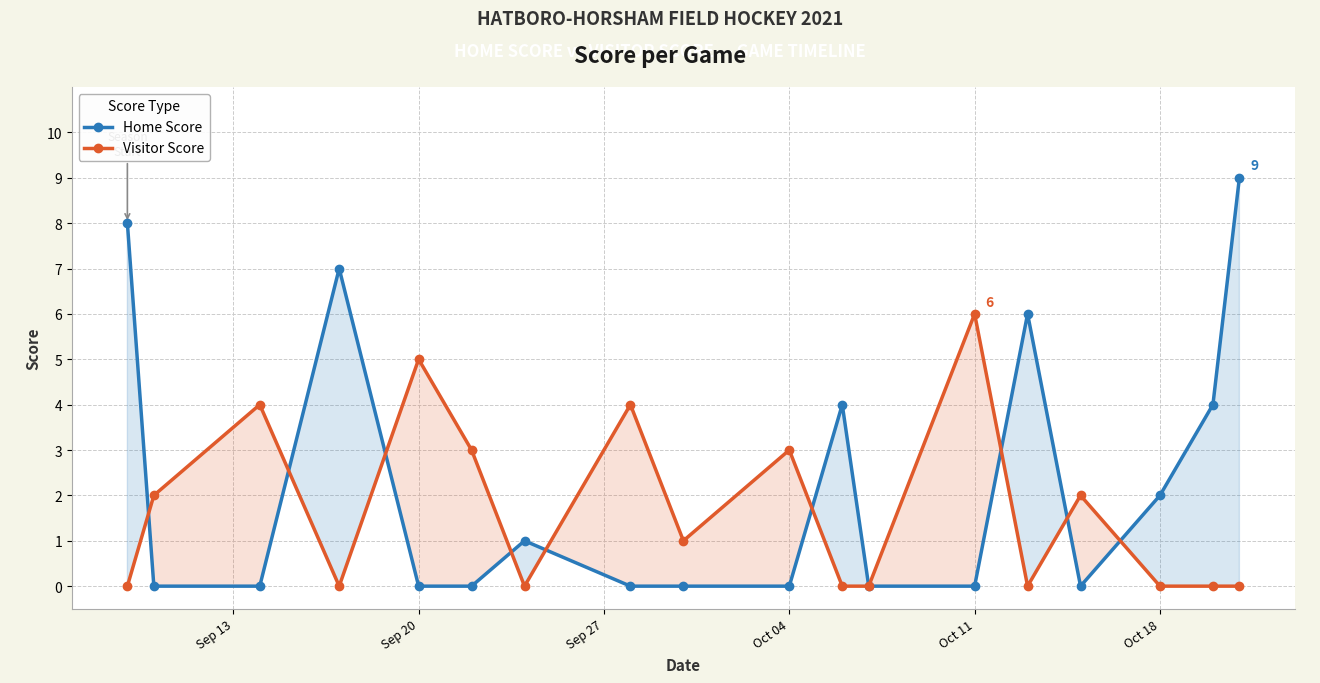

True or false: Visitor Score and Home Score cross at least once.

True